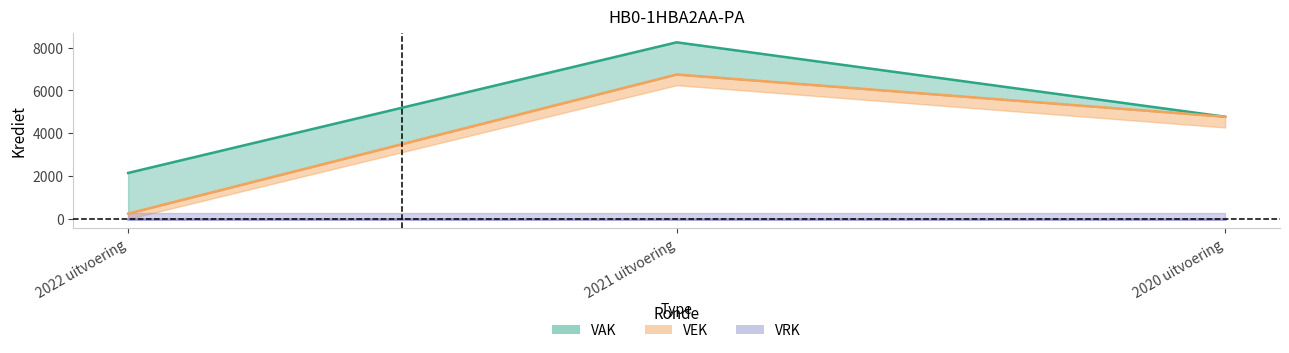

What position from the right is 2021 uitvoering?

2